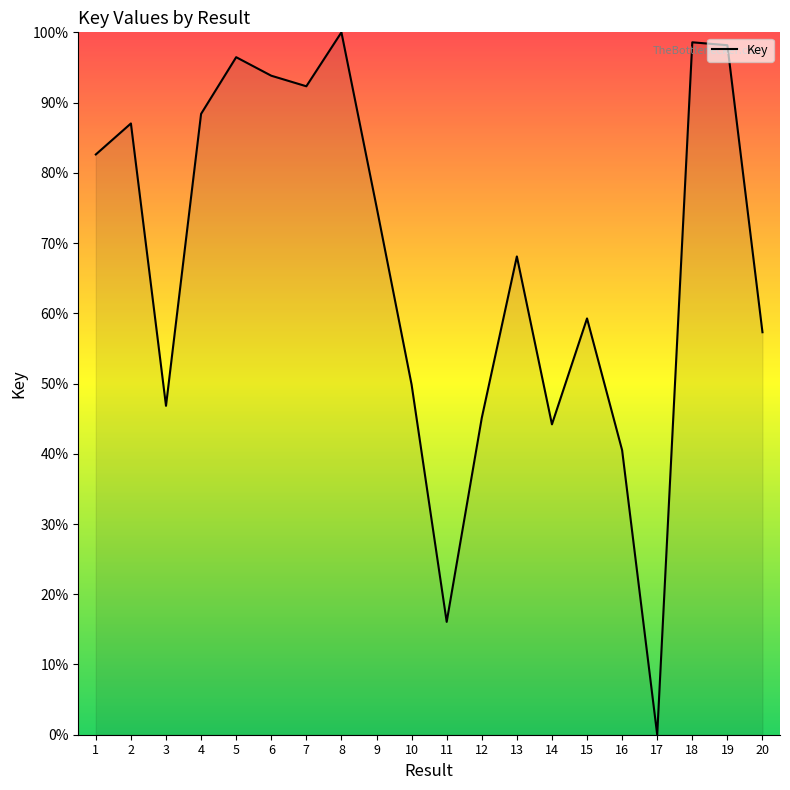

Where is the data nearest to the value 50?

10